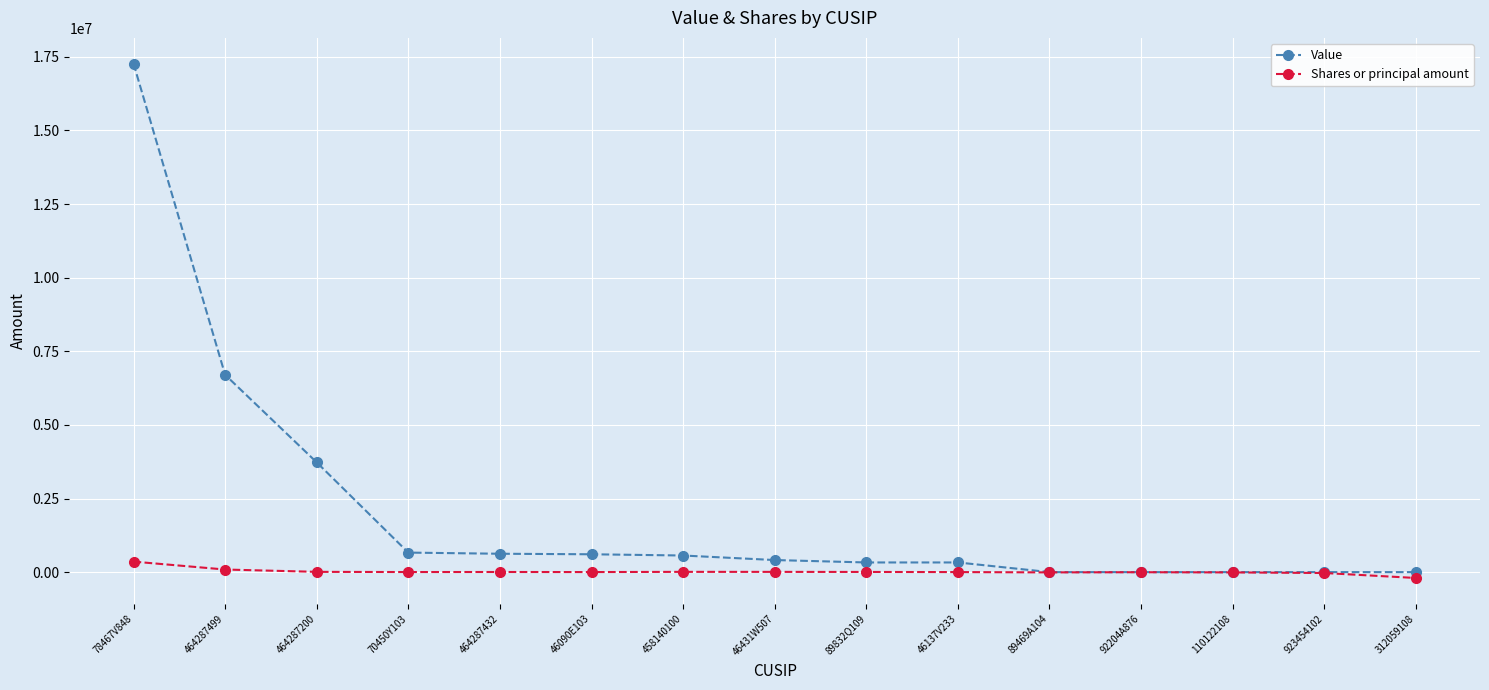

At which category does the chart reach its peak across all series?

78467V848